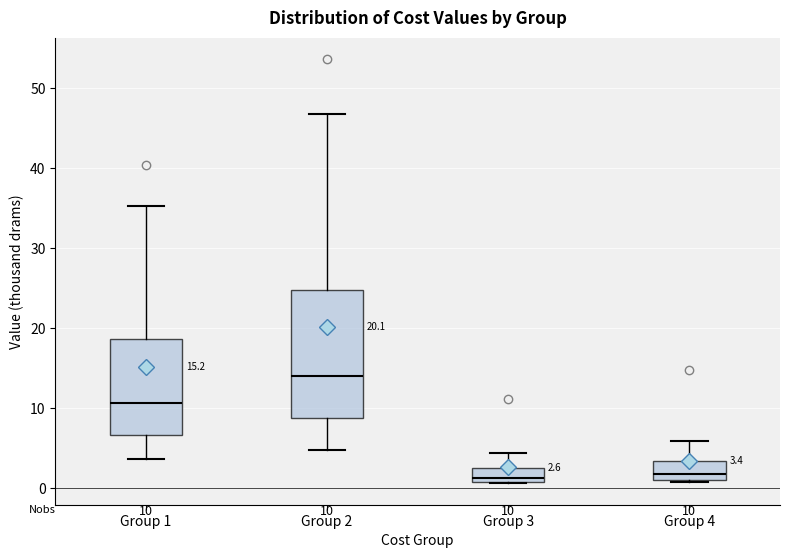

Which box is the tallest, from its lower edge to its upper edge?

Group 2